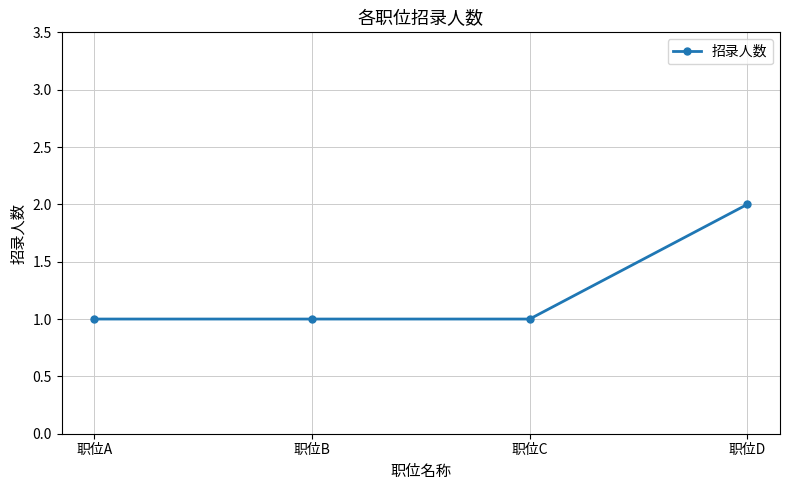

What is the maximum value shown in the chart?

2